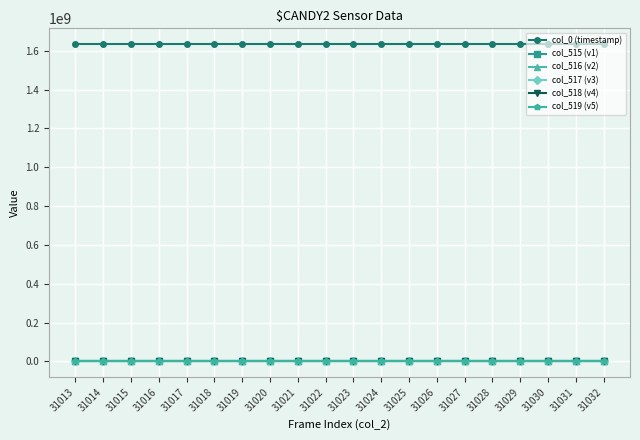

At how many categories does at least one series exceed 1063841416?

20